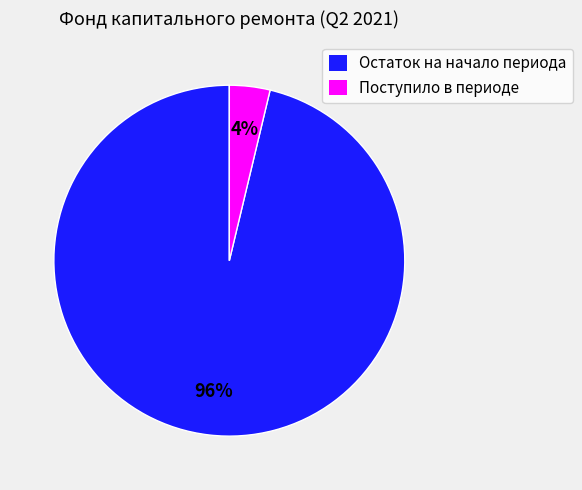

Do Остаток на начало периода and Поступило в периоде together represent more than half of the pie?

Yes